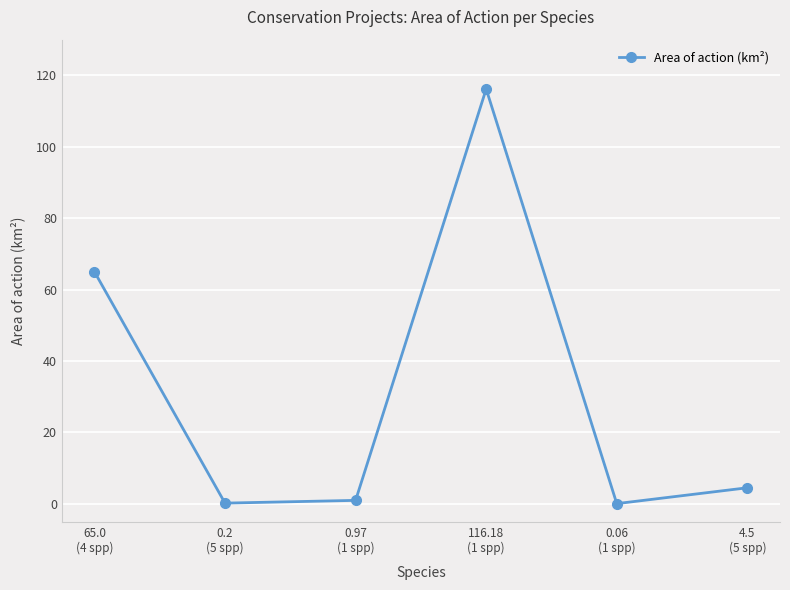

How many interior local valleys (lower than both neighbors) does the data have?

2